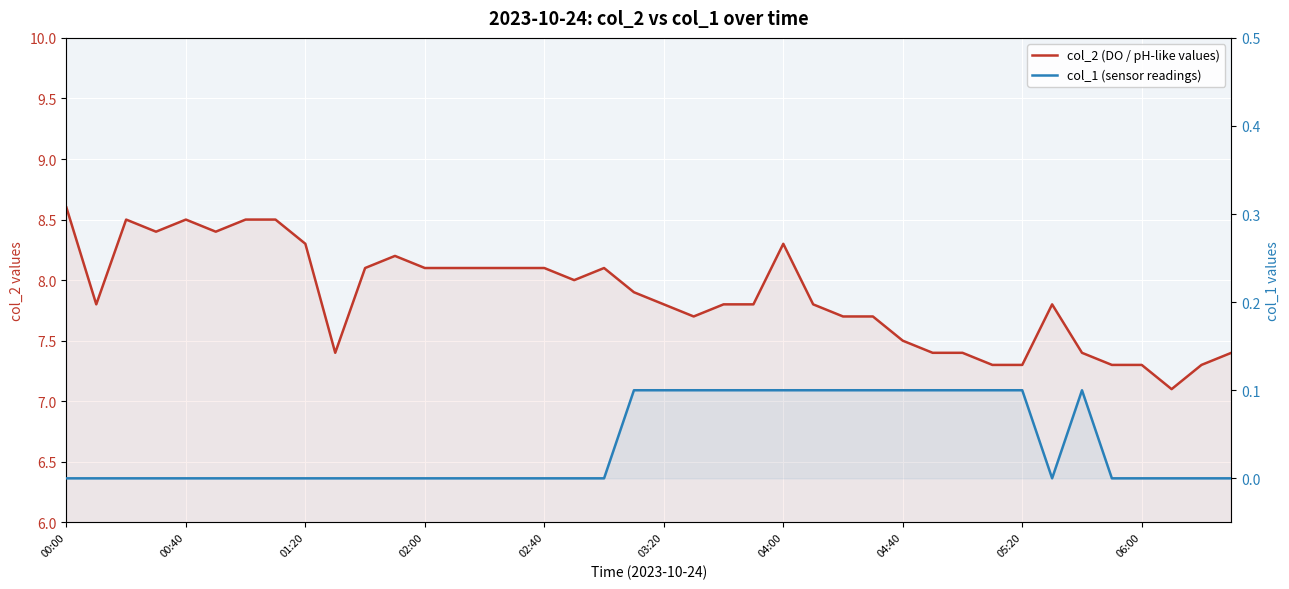

What is the sum of the col_1 (sensor readings) values at 11 and 28?

0.1